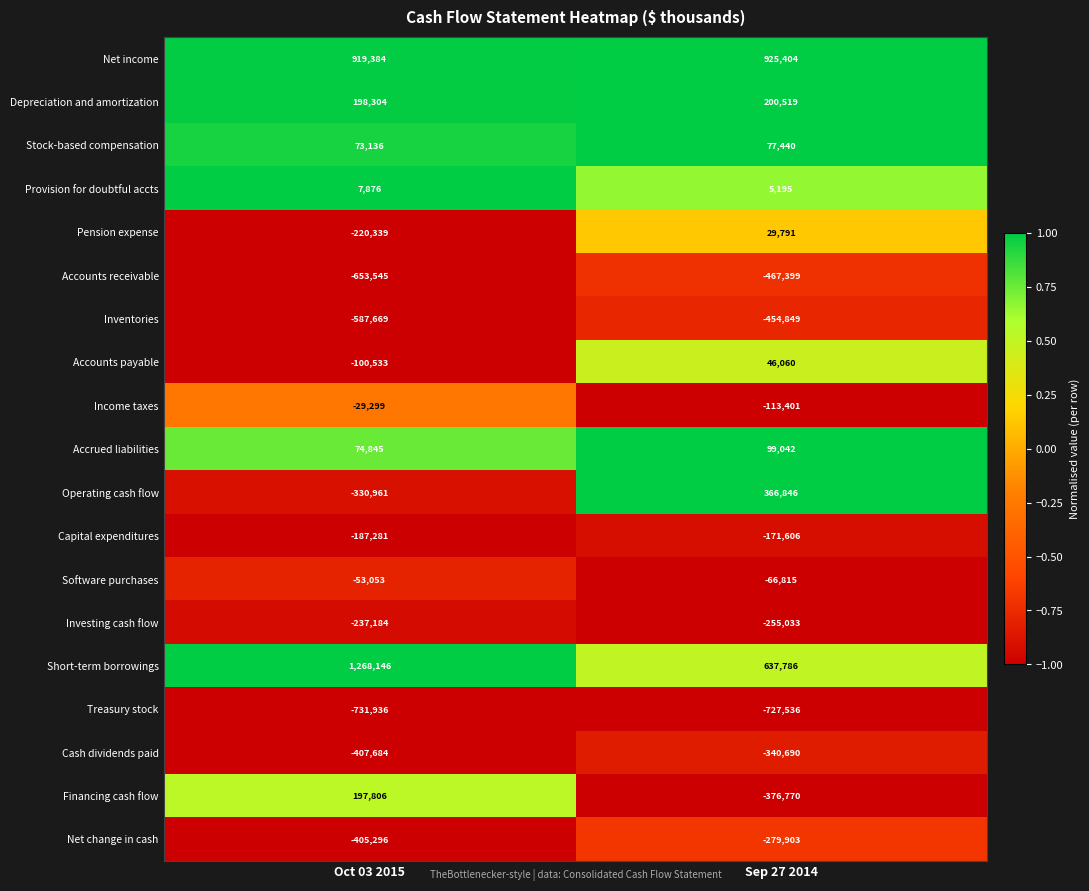

What is the sum of the Income taxes values at Sep 27 2014 and Oct 03 2015?

-142700